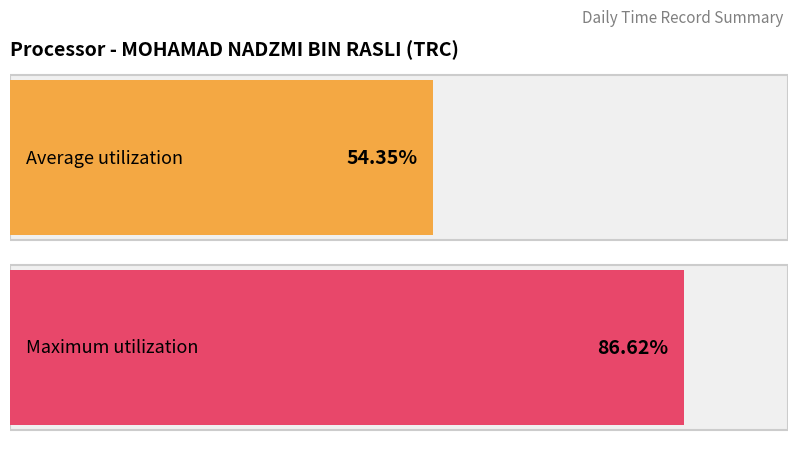

True or false: Maximum utilization has a value of 16.9 at 20.

False